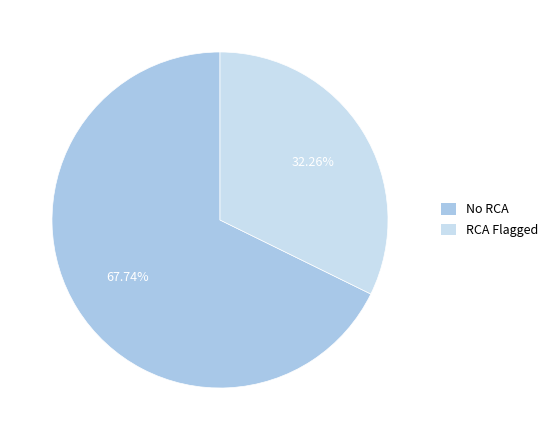

Does any single category account for the majority?

Yes